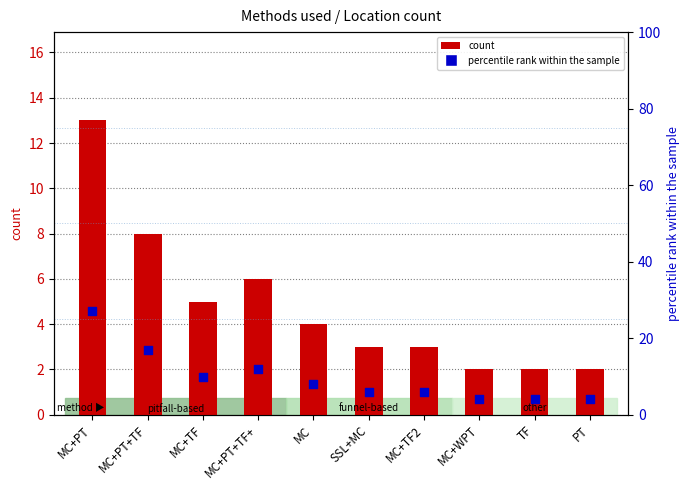

At which category is the sum across all series the highest?

MC+PT